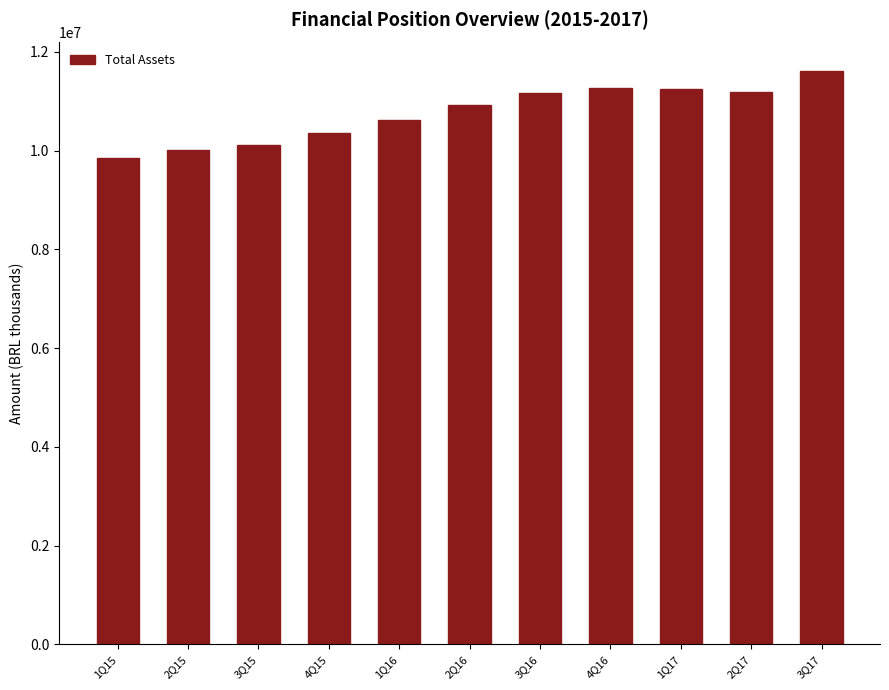

Is it true that the value at 4Q15 is 3554896.2?

False